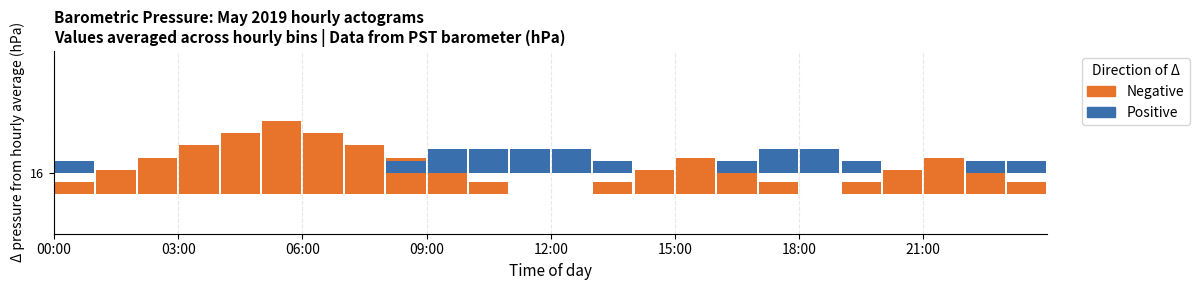

What is the difference between the maximum and minimum values in the Positive series?

0.2